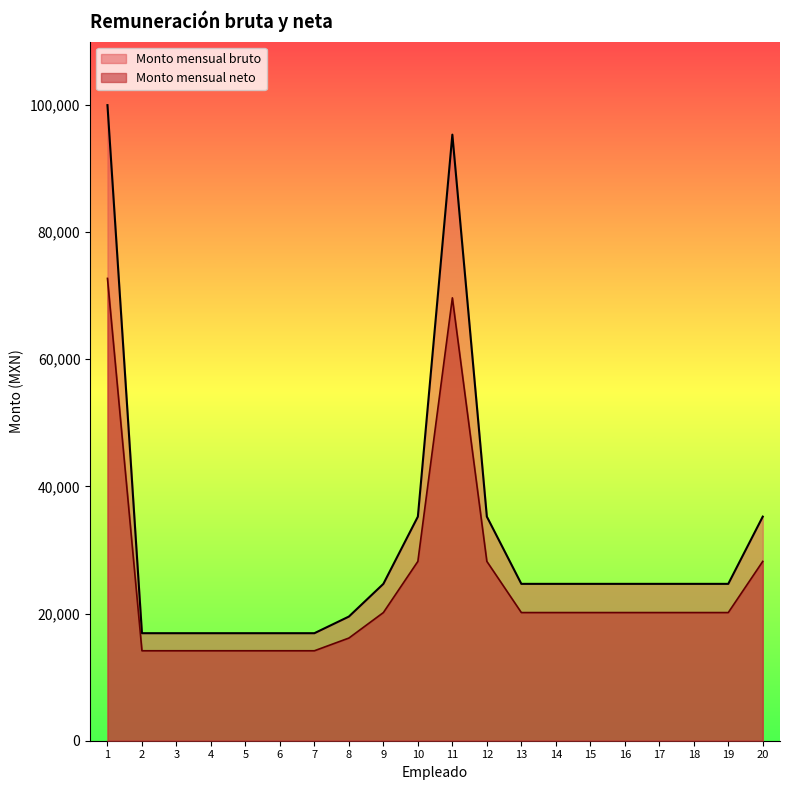

Where is Monto mensual bruto nearest to the value 58439?

10